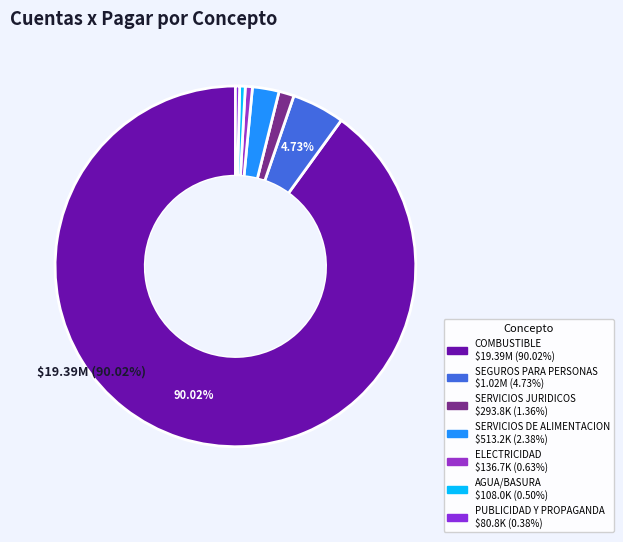

What is the total percentage of SERVICIOS DE ALIMENTACION and SEGUROS PARA PERSONAS?

7.1%